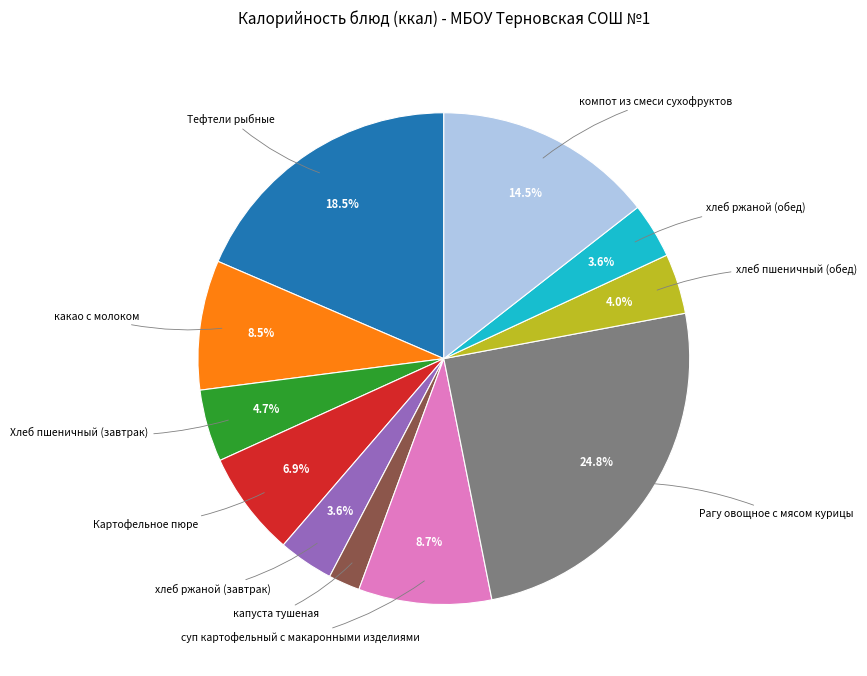

What is the largest slice in the pie chart?

Рагу овощное с мясом курицы